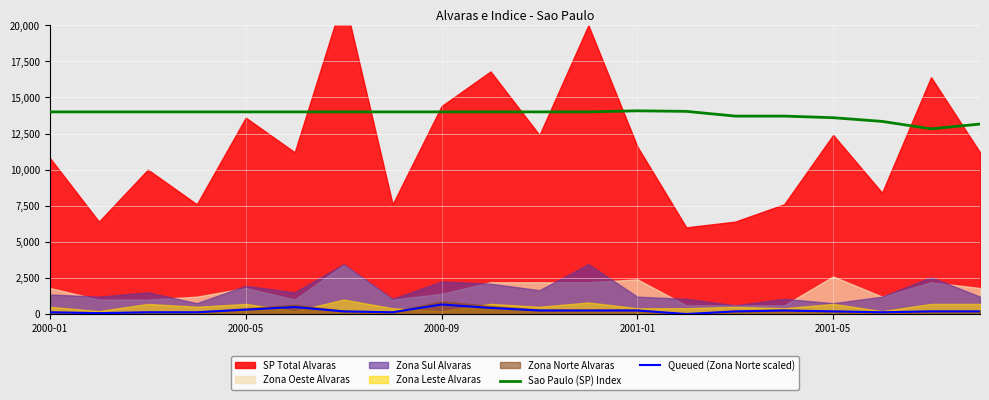

At which label is Sao Paulo (SP) Index closest to 13449?

17